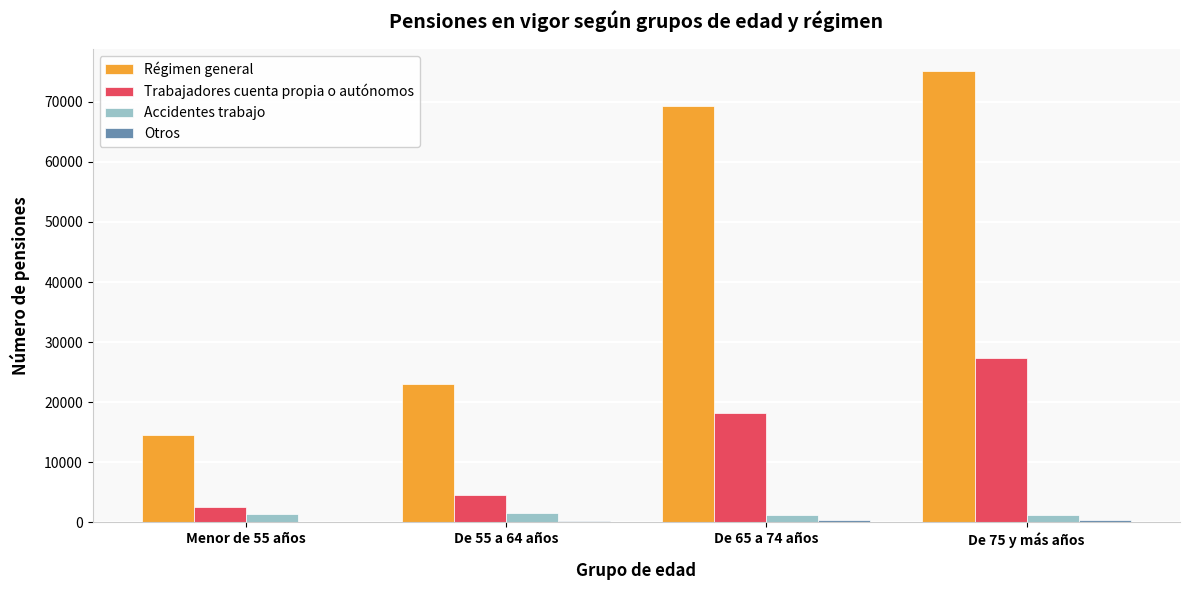

What is the difference between the Régimen general values at De 55 a 64 años and De 65 a 74 años?

46215